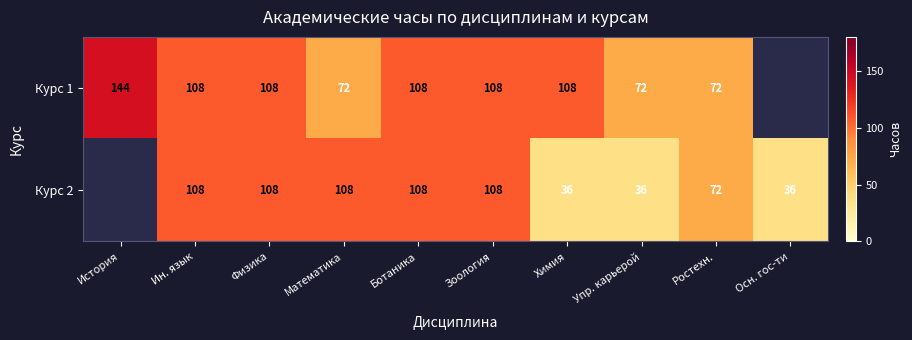

The Курс 1 series shows 72 at Упр. карьерой. True or false?

True